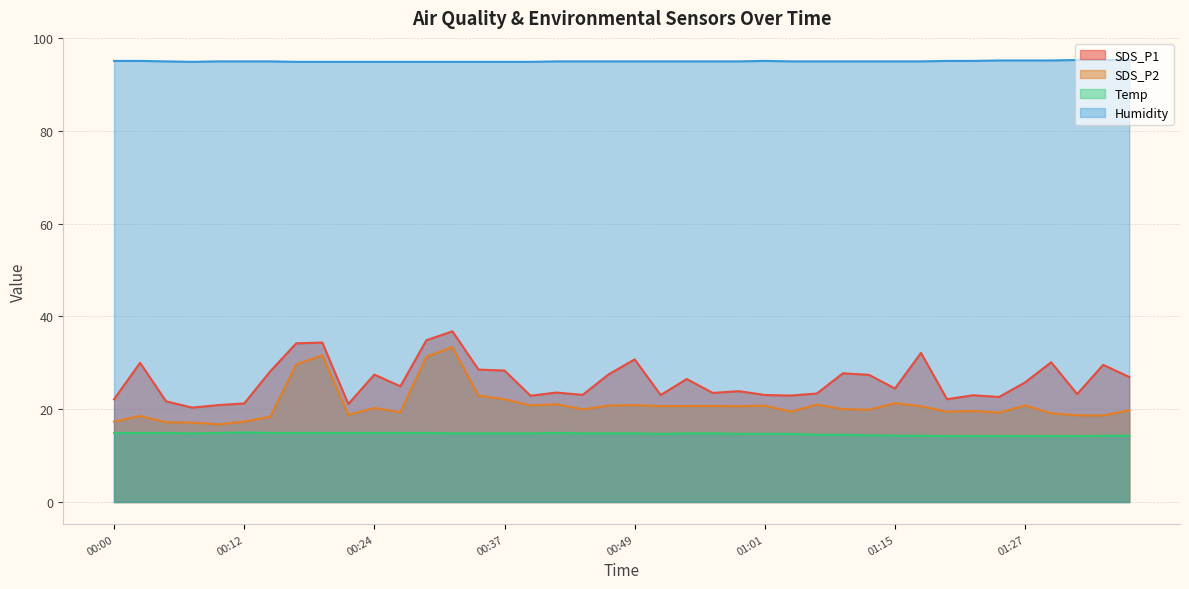

Which category has the lowest value in the SDS_P1 series?

00:07